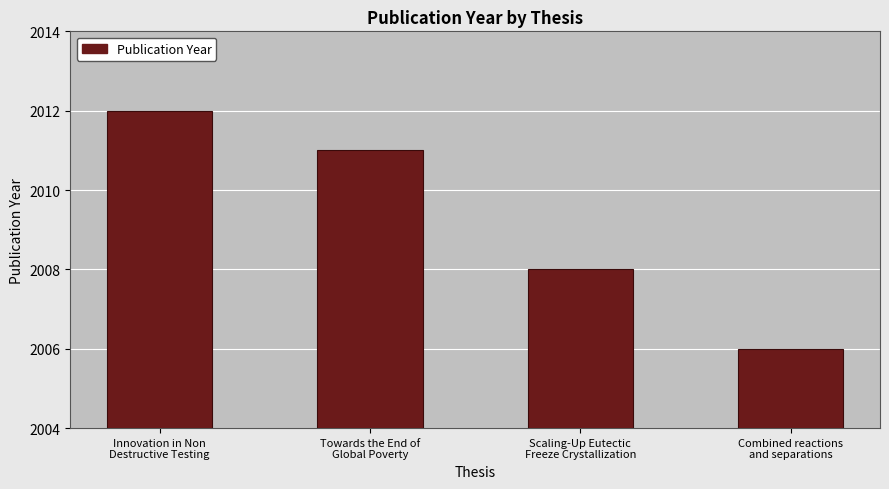

What is the greatest value displayed?

2012